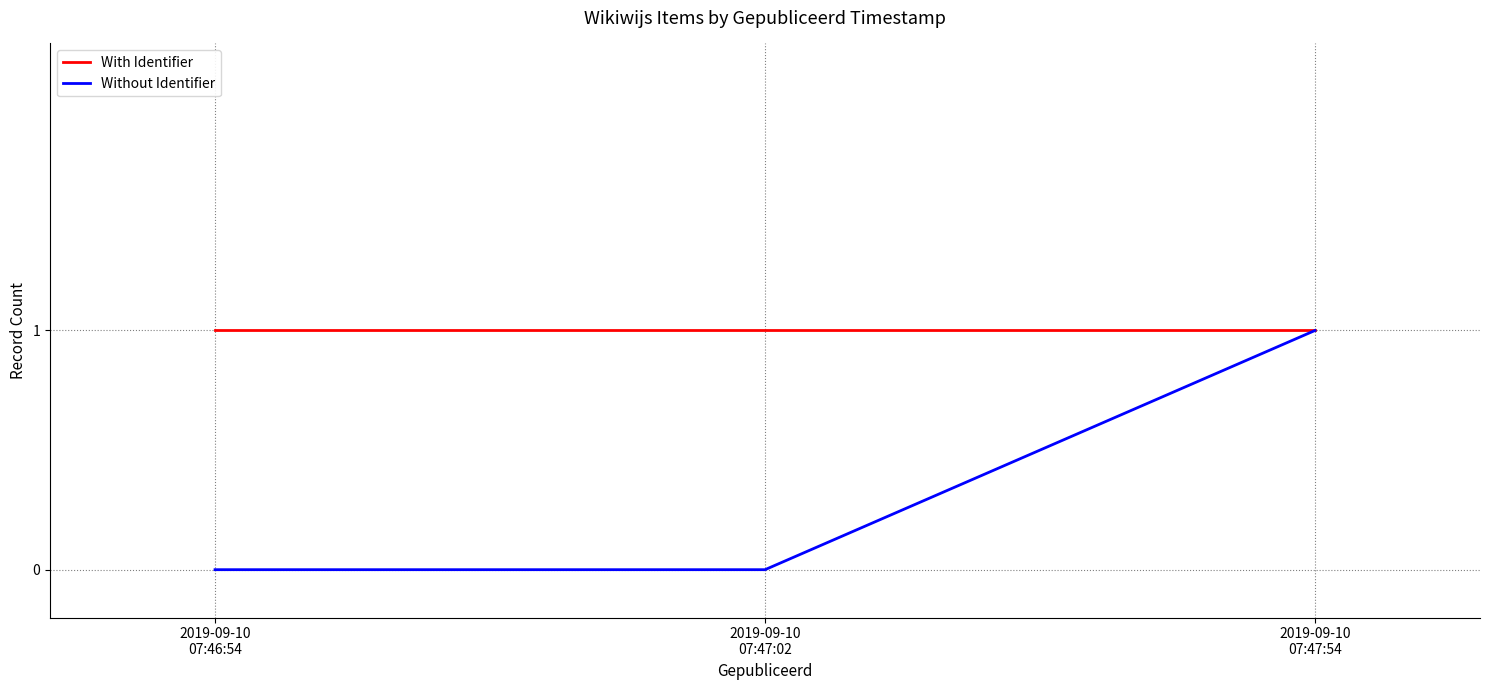

Count the number of categories in the chart.

3